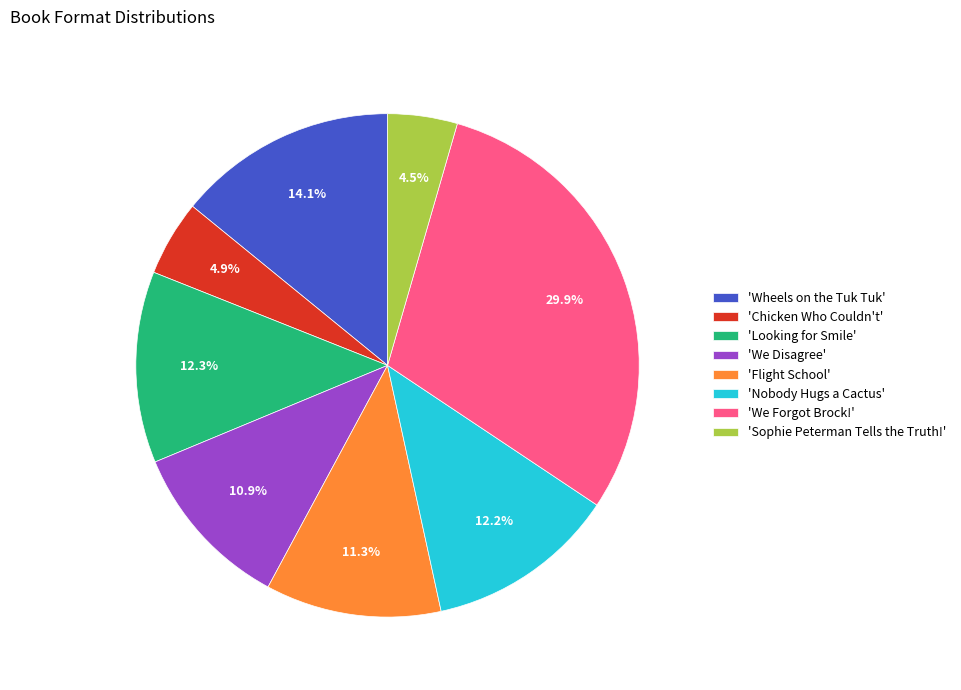

What is the largest slice in the pie chart?

'We Forgot Brock!'